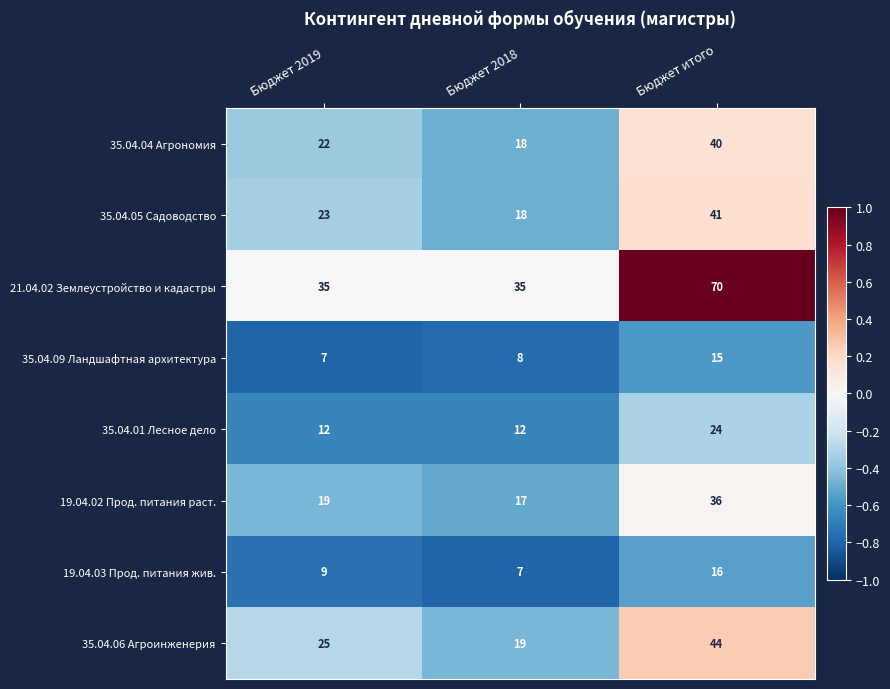

What is the sum of all 35.04.06 Агроинженерия values?

88